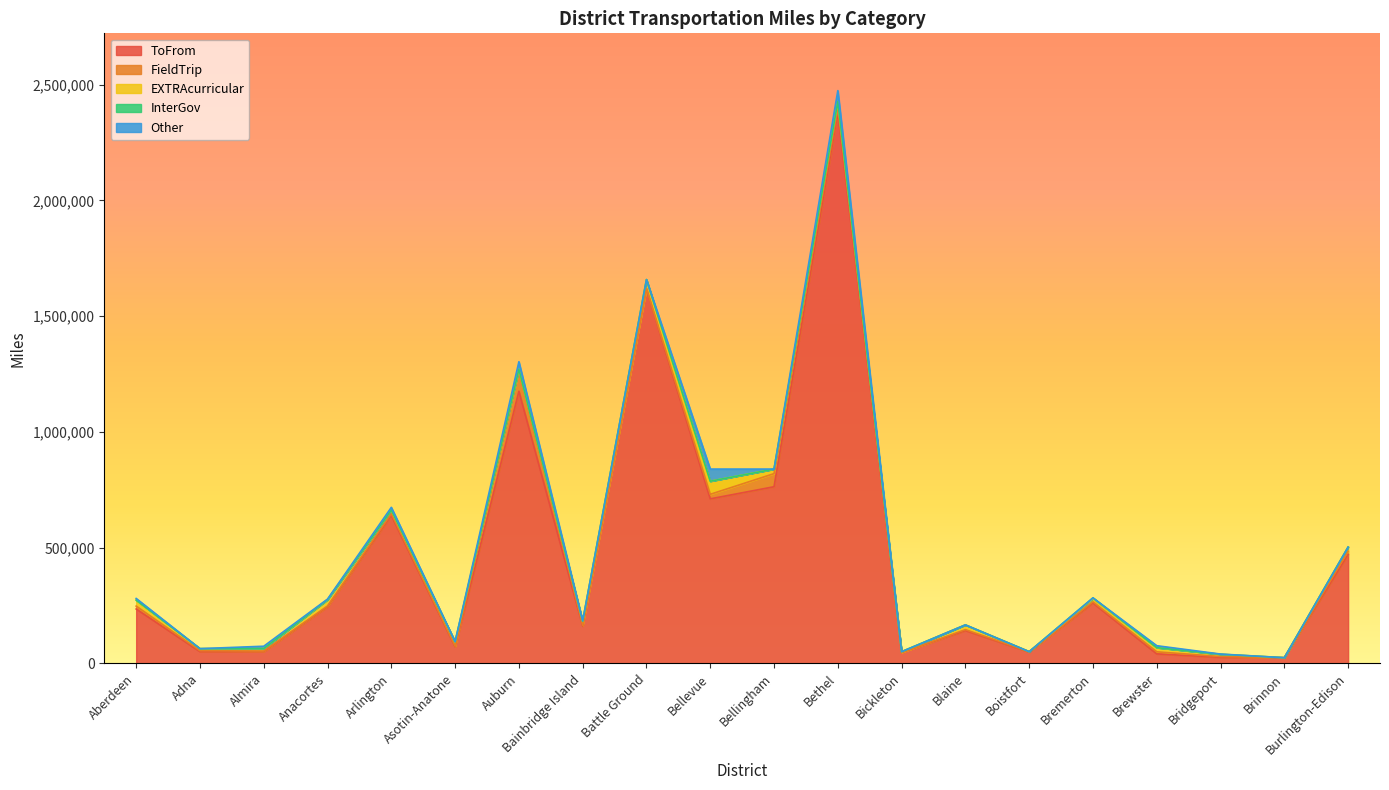

At which label is InterGov closest to 1617?

Anacortes